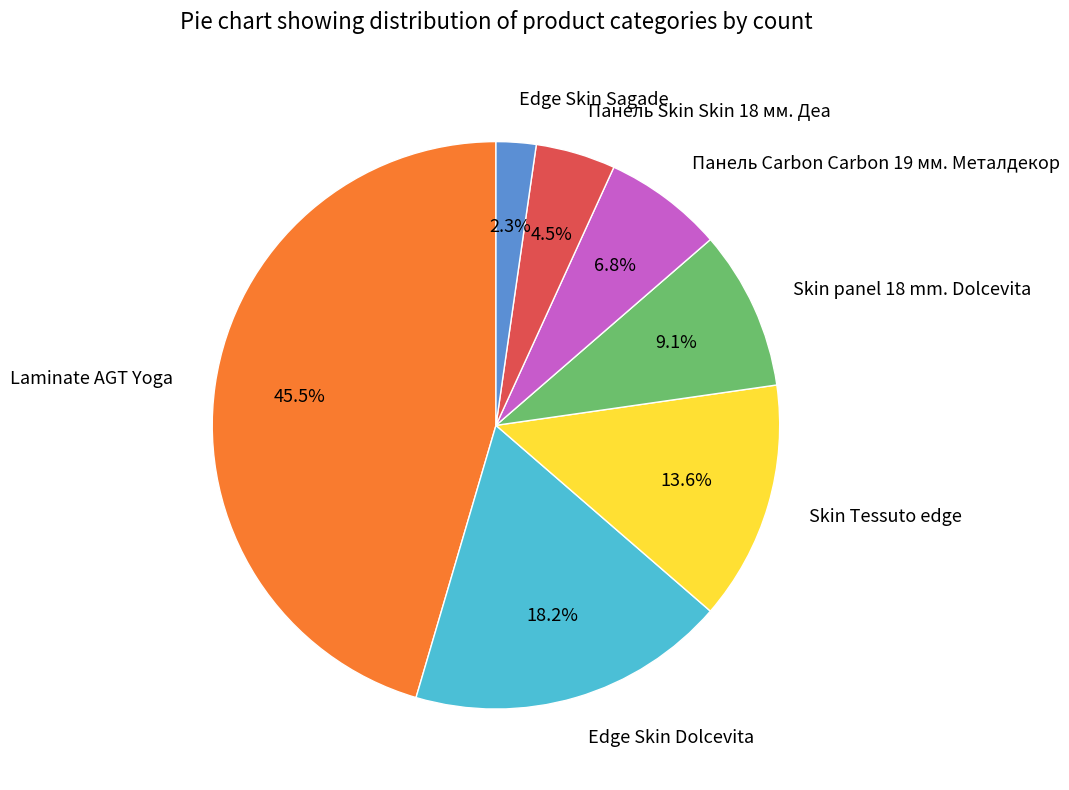

To the nearest percent, what is the combined percentage of Панель Skin Skin 18 мм. Деа and Skin Tessuto edge?

18%